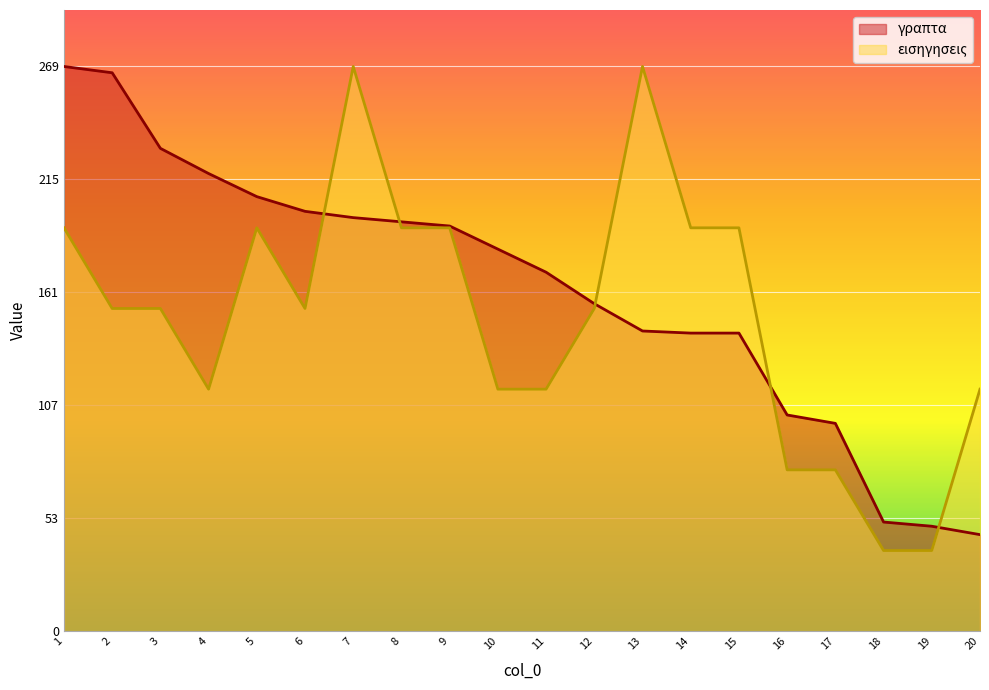

Reading left to right, list all the values displayed in this chart.

γραπτα: 269.0	266.0	230.0	218.0	207.0	200.0	197.0	195.0	193.0	182.0	171.0	156.0	143.0	142.0	142.0	103.0	99.0	52.0	50.0	46.0
εισηγησεις: 192.1	153.7	153.7	115.3	192.1	153.7	269.0	192.1	192.1	115.3	115.3	153.7	269.0	192.1	192.1	76.9	76.9	38.4	38.4	115.3